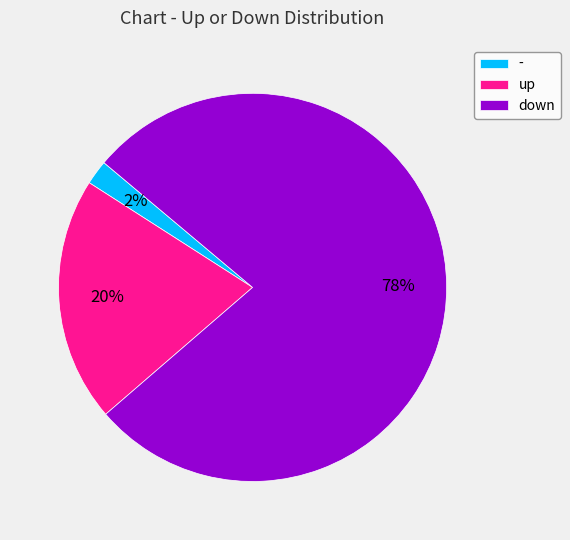

Combined, do up and down account for over 50%?

Yes